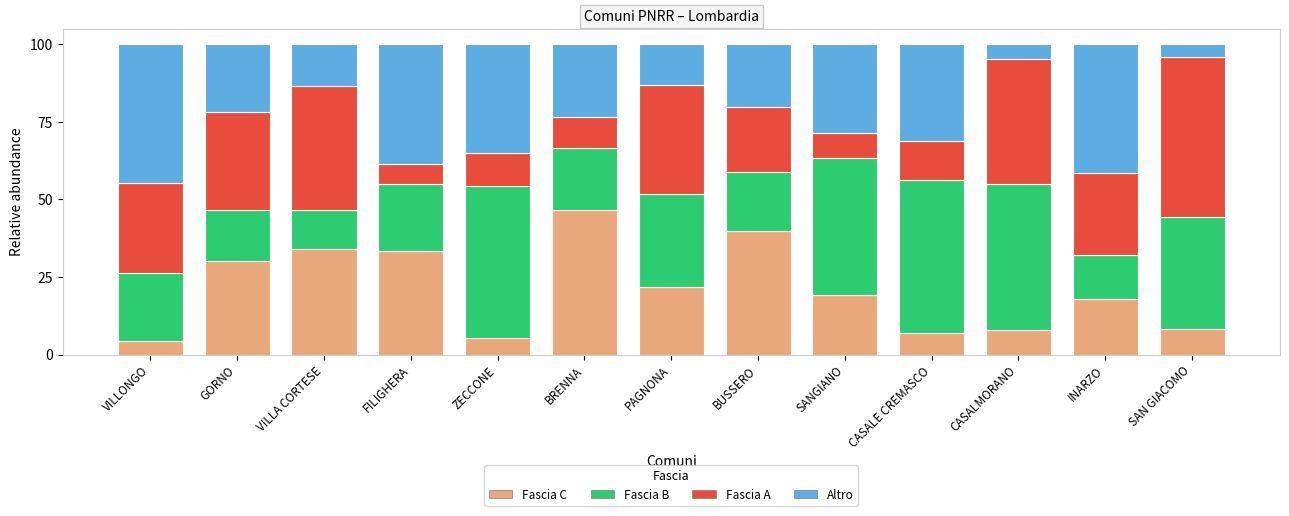

The Fascia C series shows 33.3 at FILIGHERA. True or false?

True